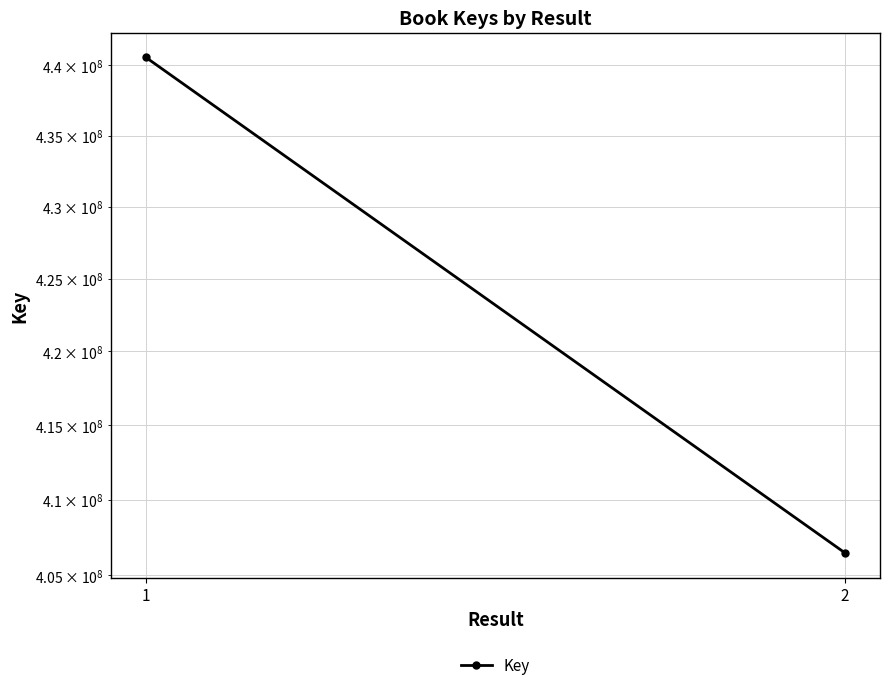

Between 2 and 1, which is larger?

1